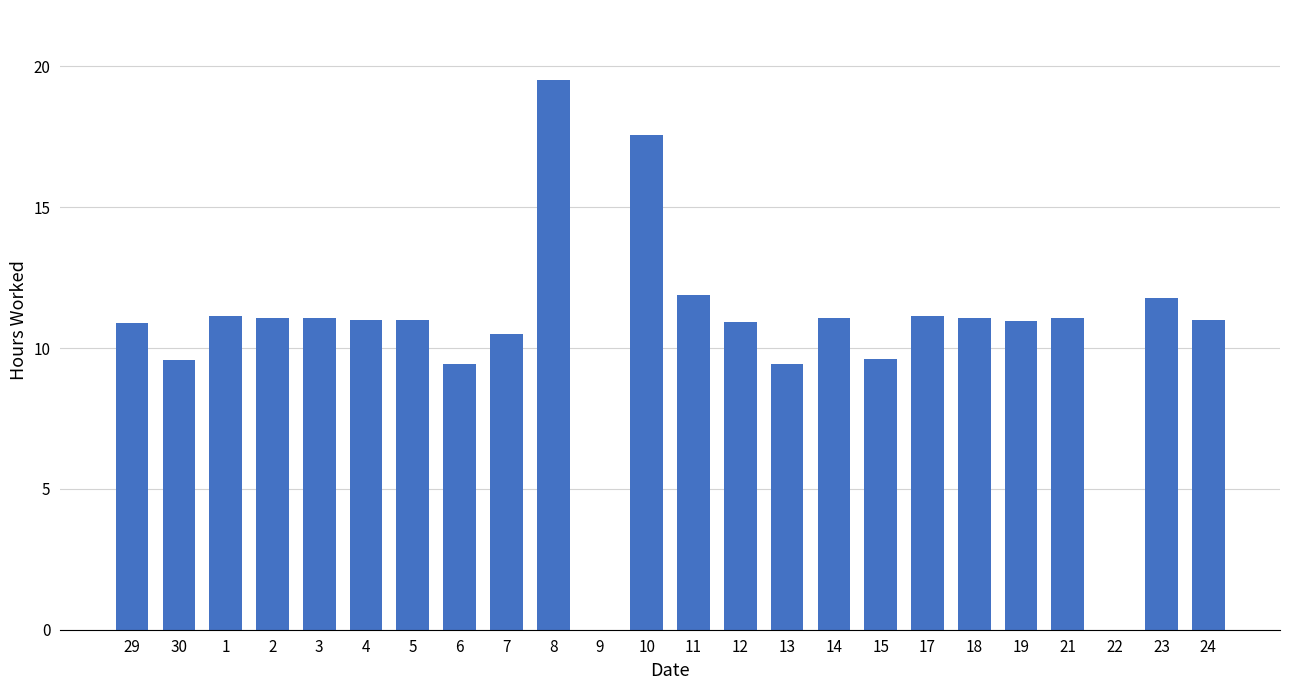

What is the ratio of the value at 11 to the value at 6?

1.3